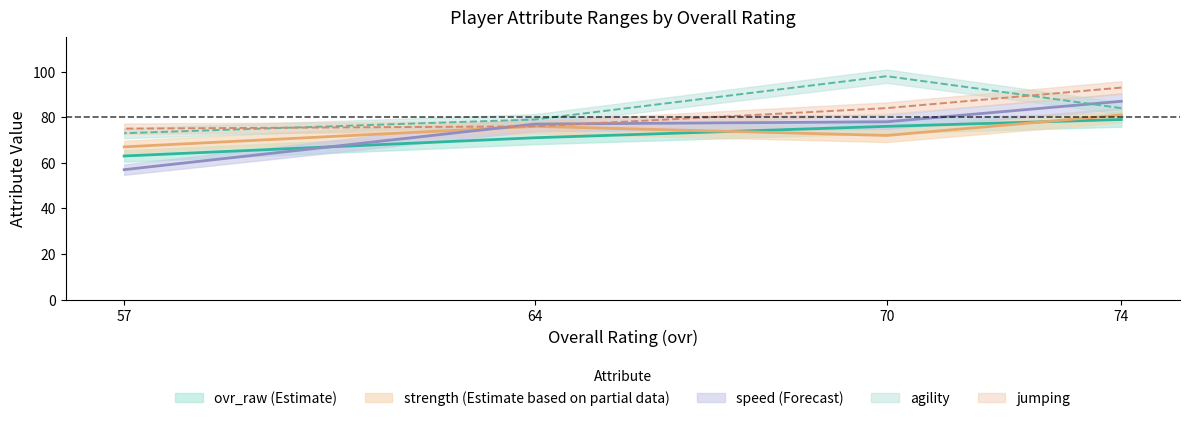

What value does the speed series have at 74?

87